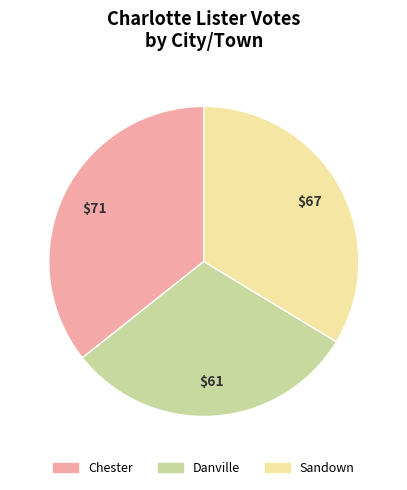

Is it true that Sandown is 25% of the pie?

False